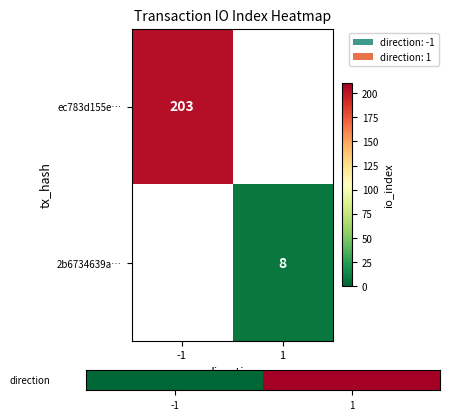

The ec783d155e… series shows 203 at -1. True or false?

True